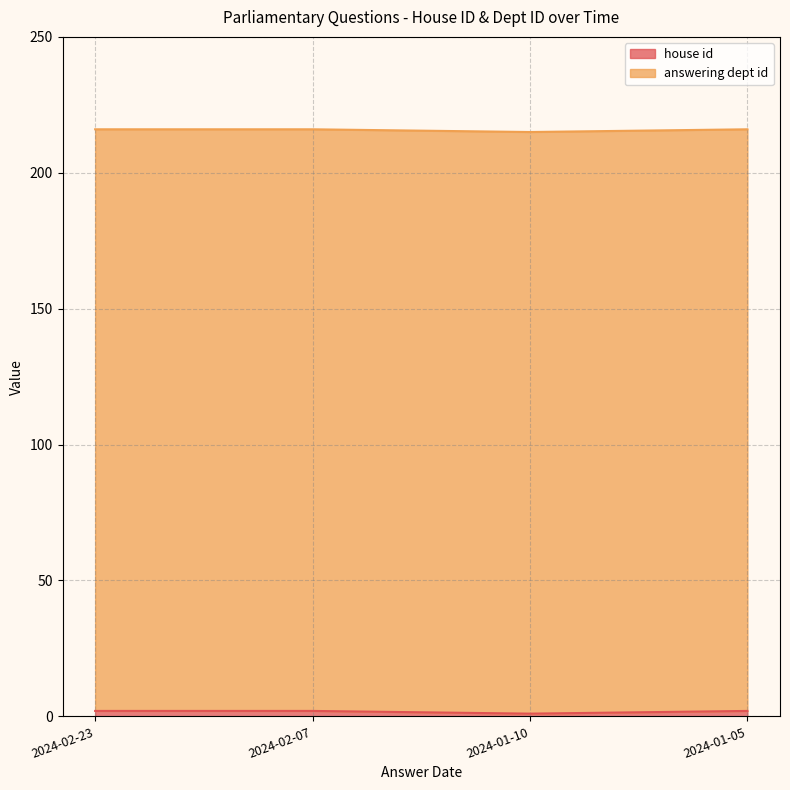

What is the label of the 4th point from the left?

2024-01-05